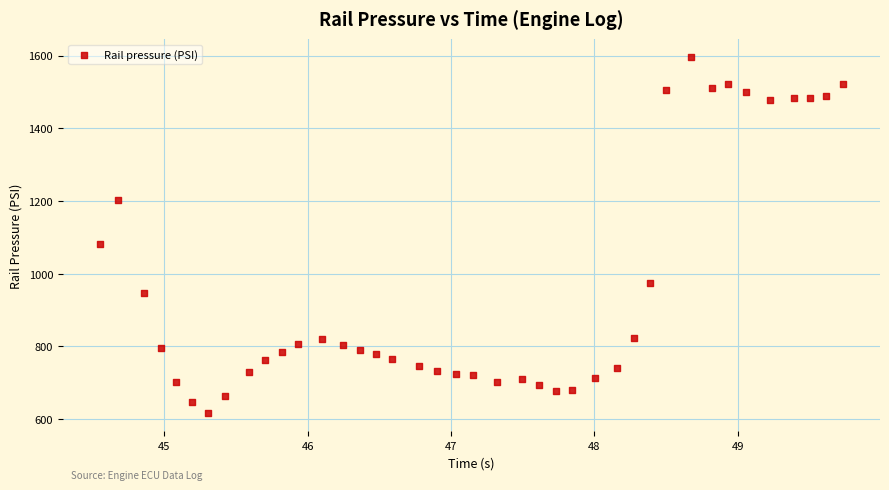

What Y value in the scatter plot is closest to 1106?

1082.9